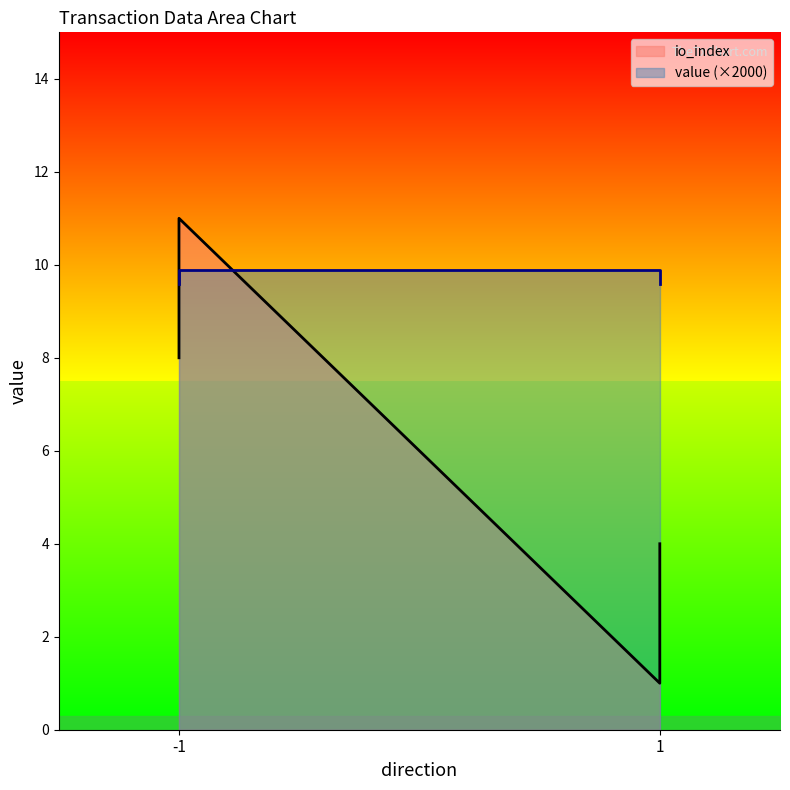

What is the total value across all series at -1?

17.6